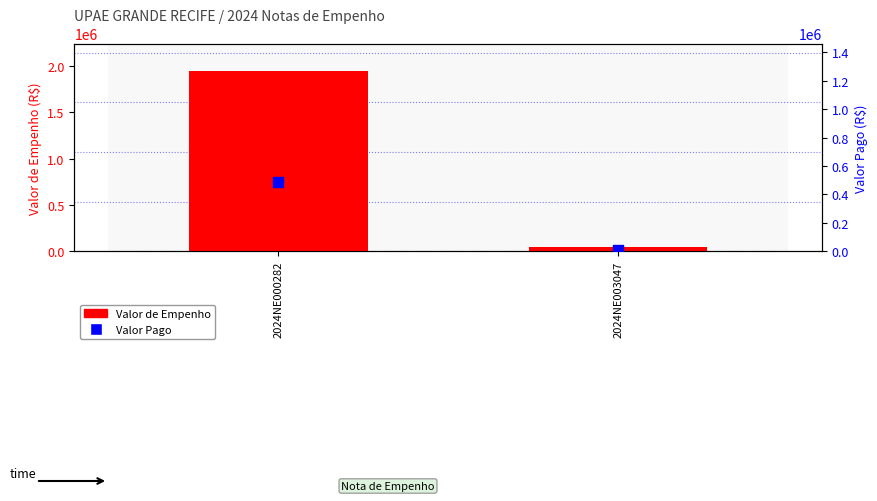

Which series reaches the minimum Y coordinate?

Valor Pago